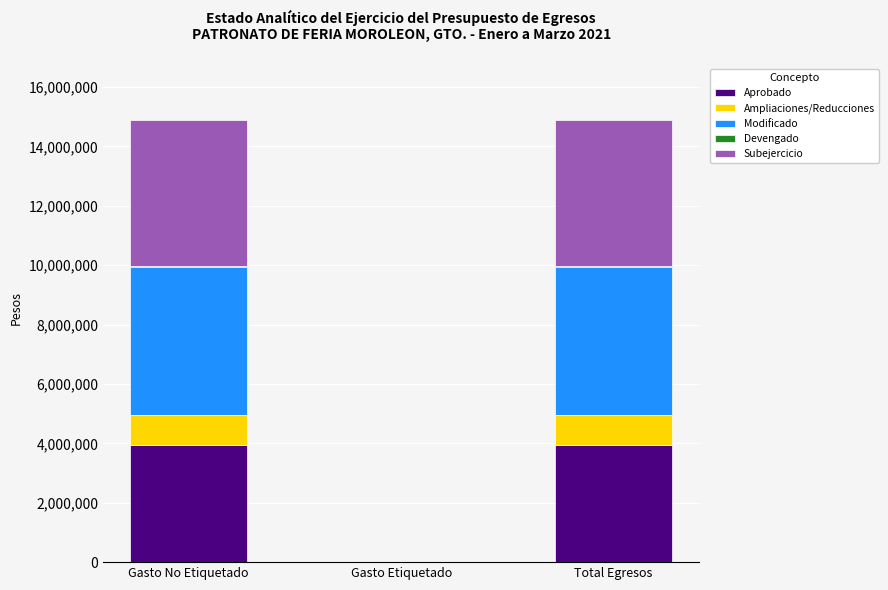

Is it true that Aprobado equals 3929938.1 at Gasto No Etiquetado?

True